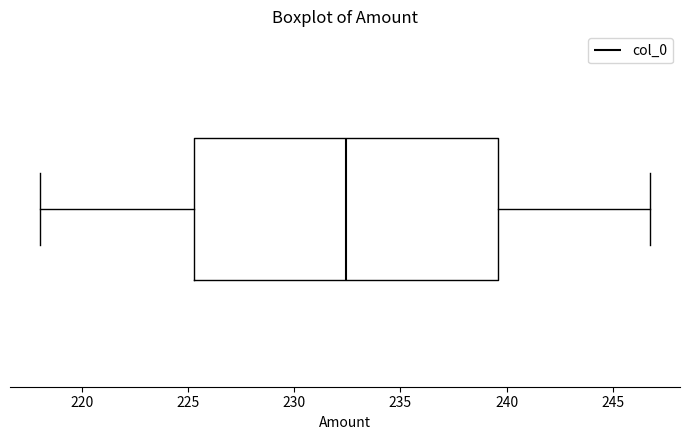

Read this box plot against the x-axis: the position of the median line, the range covered by the box, and the ends of both whiskers. The values are not printed on the chart, so give them approximately, as read against the axis.

median 232.5, box 225.5 to 239.5, whiskers 218.0 to 246.5